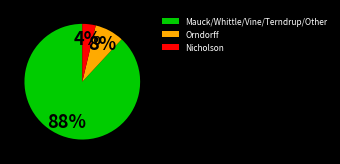

Does any single category account for the majority?

Yes